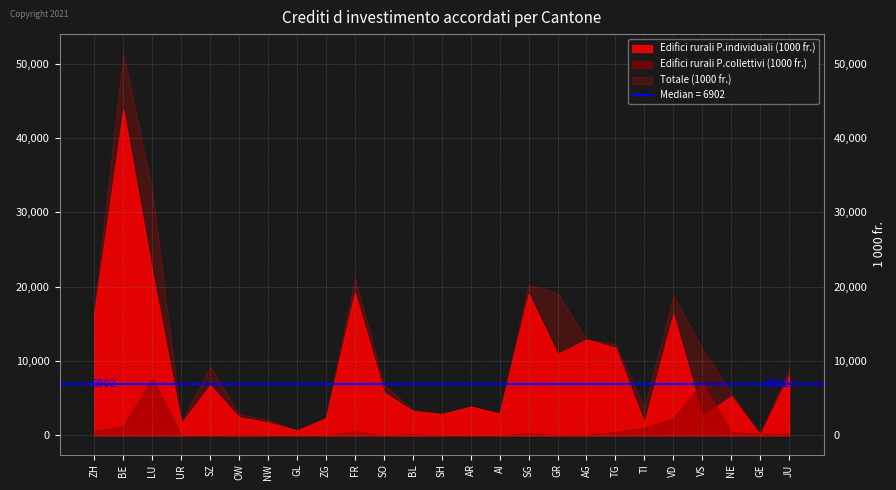

At TG, list the series in order from largest to smallest.

Totale (1000 fr.), Edifici rurali P.individuali (1000 fr.), Edifici rurali P.collettivi (1000 fr.)